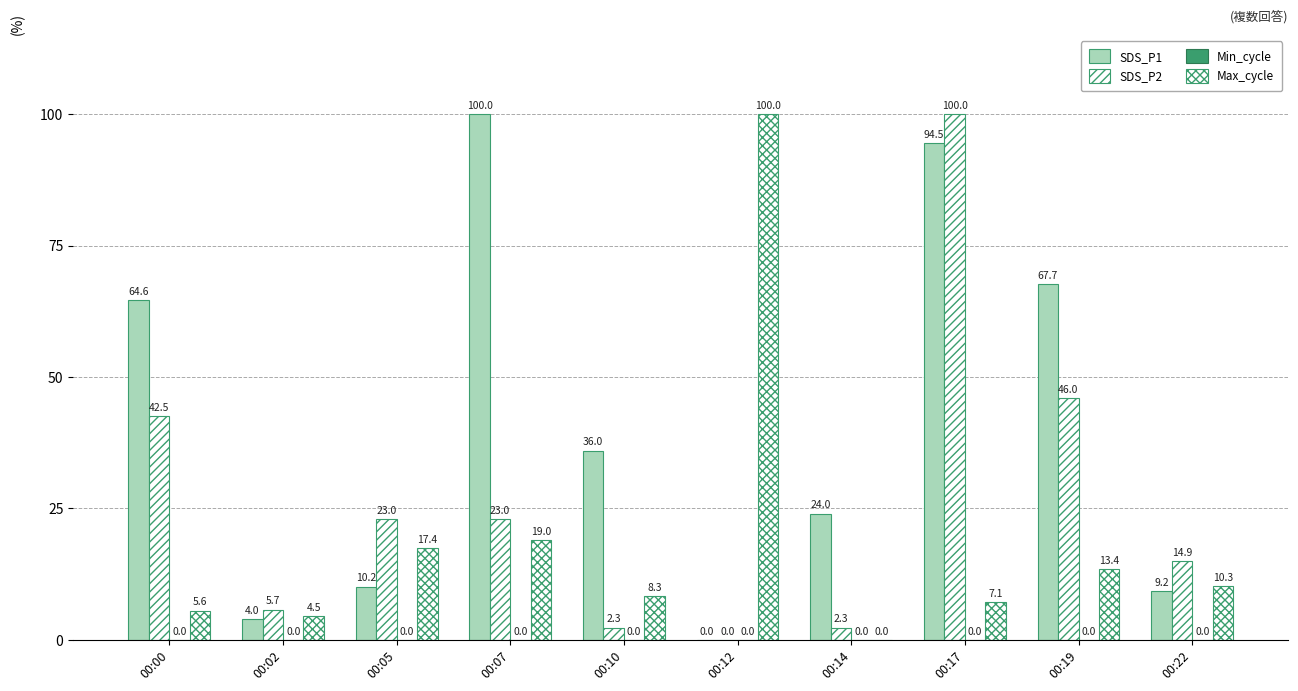

Read the SDS_P2 value at 00:19.

46.0